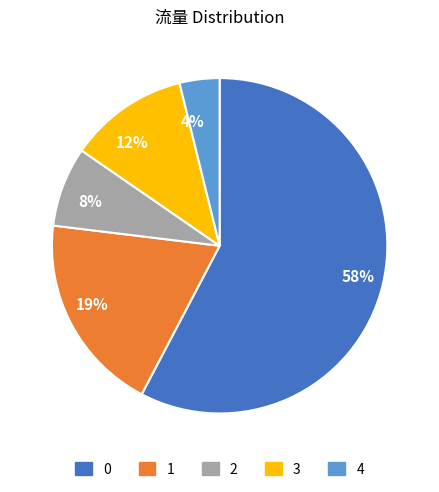

How many segments does this pie chart have?

5